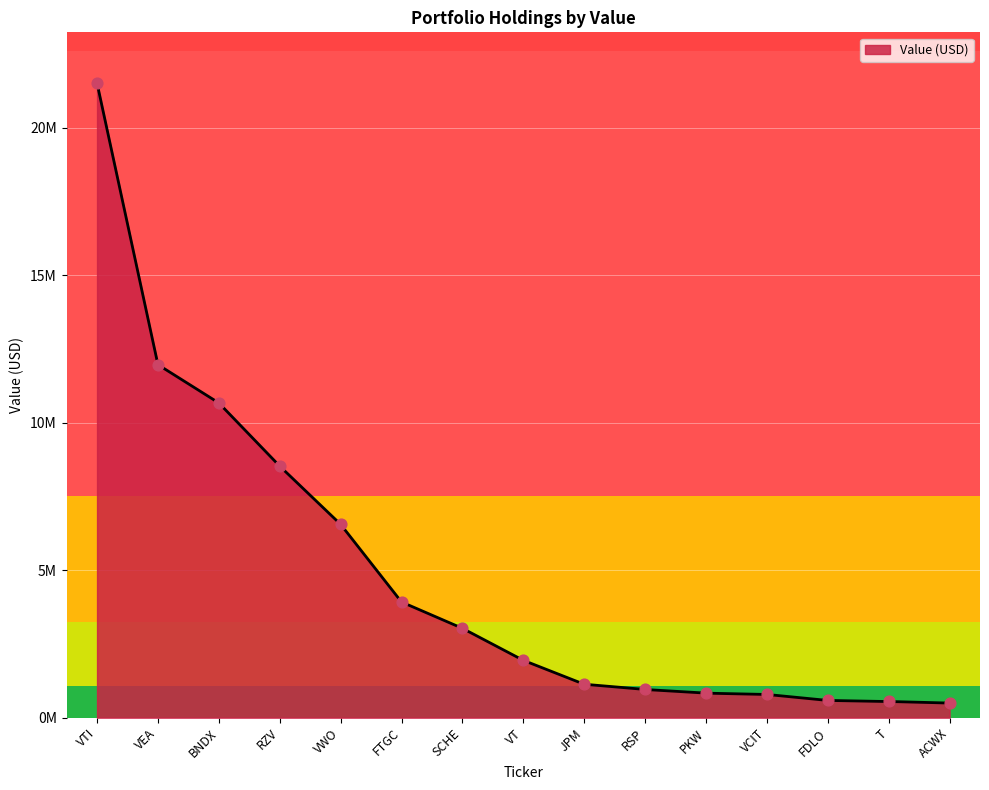

Which has a higher value, FTGC or FDLO?

FTGC